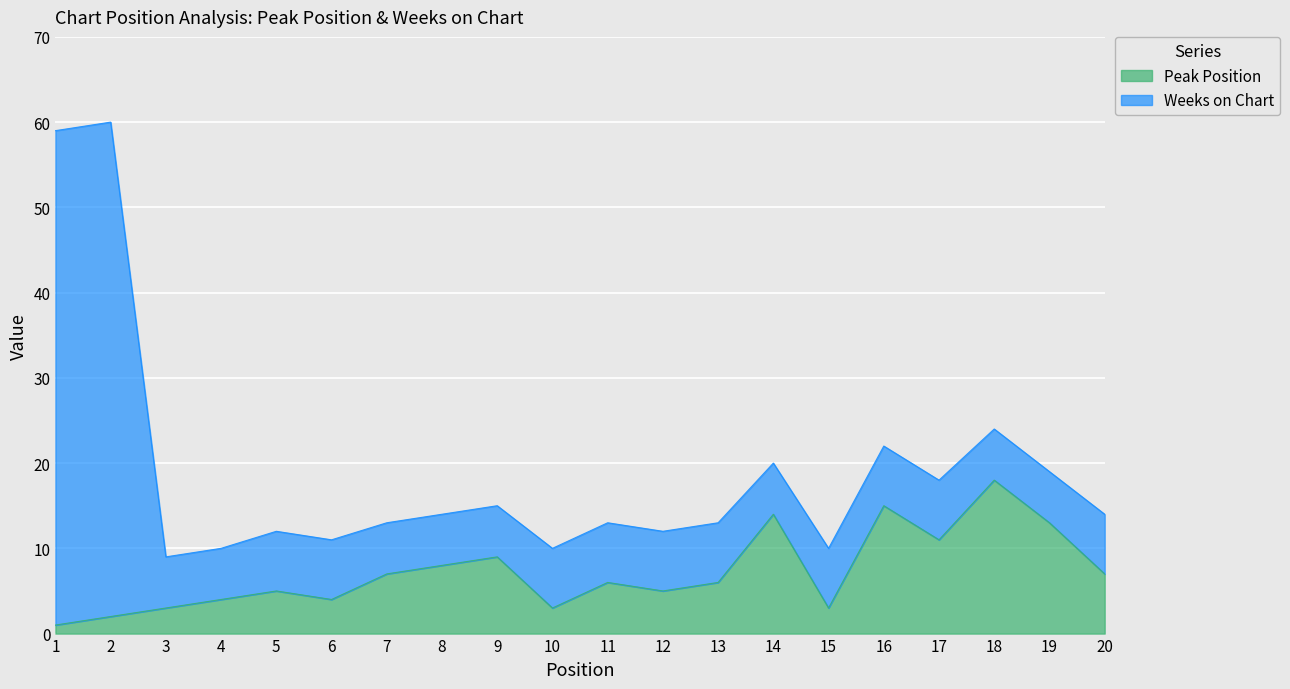

Read the value at 6, to the nearest 5.

5